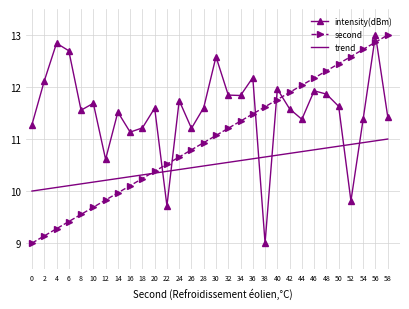

Rank the series by their average value, from lowest to highest.

trend, second, intensity(dBm)